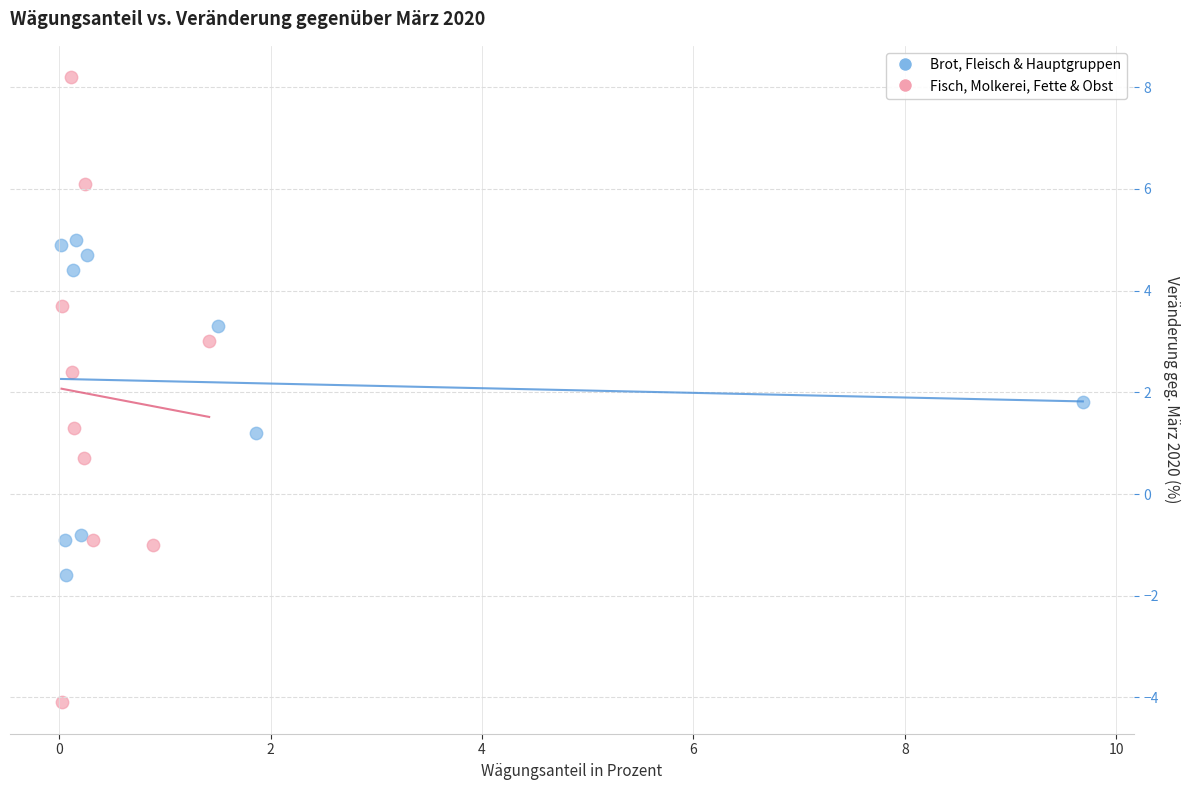

Which series contains the highest Y value?

Fisch, Molkerei, Fette & Obst